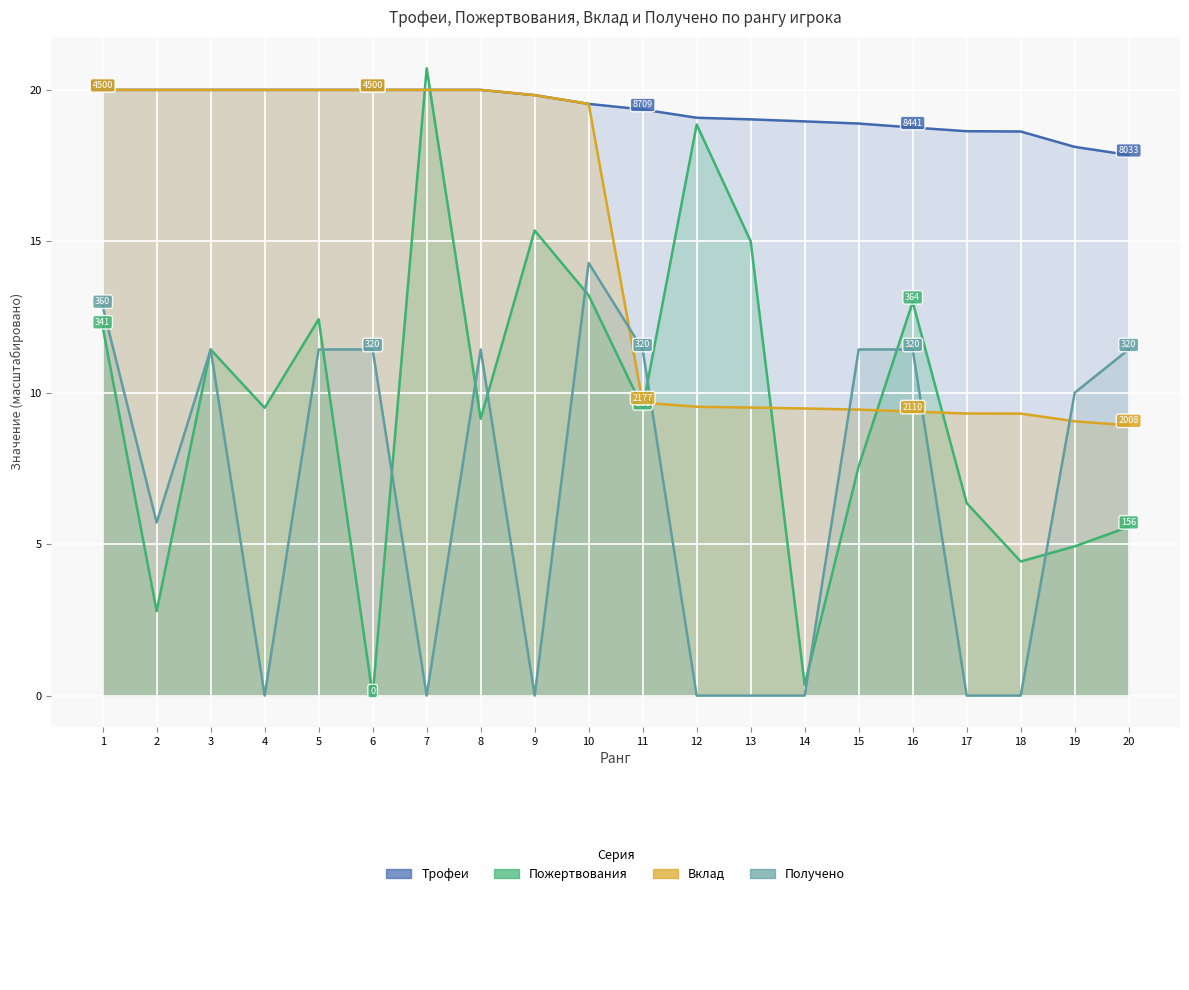

At which label does Пожертвования first exceed 9?

1